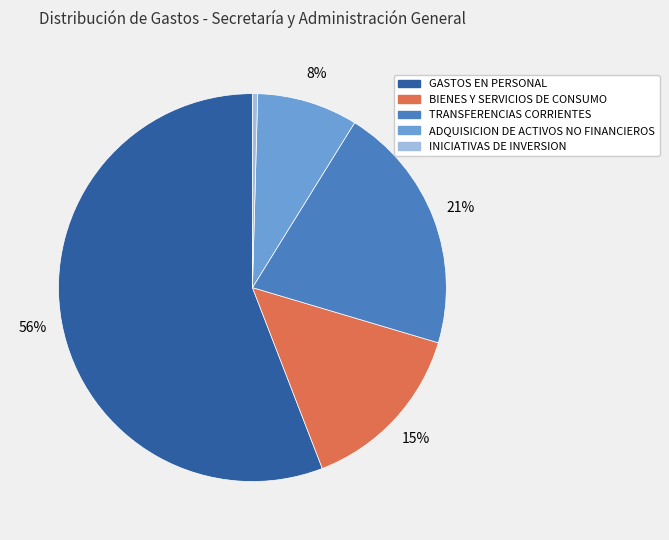

Which has a higher value, BIENES Y SERVICIOS DE CONSUMO or ADQUISICION DE ACTIVOS NO FINANCIEROS?

BIENES Y SERVICIOS DE CONSUMO